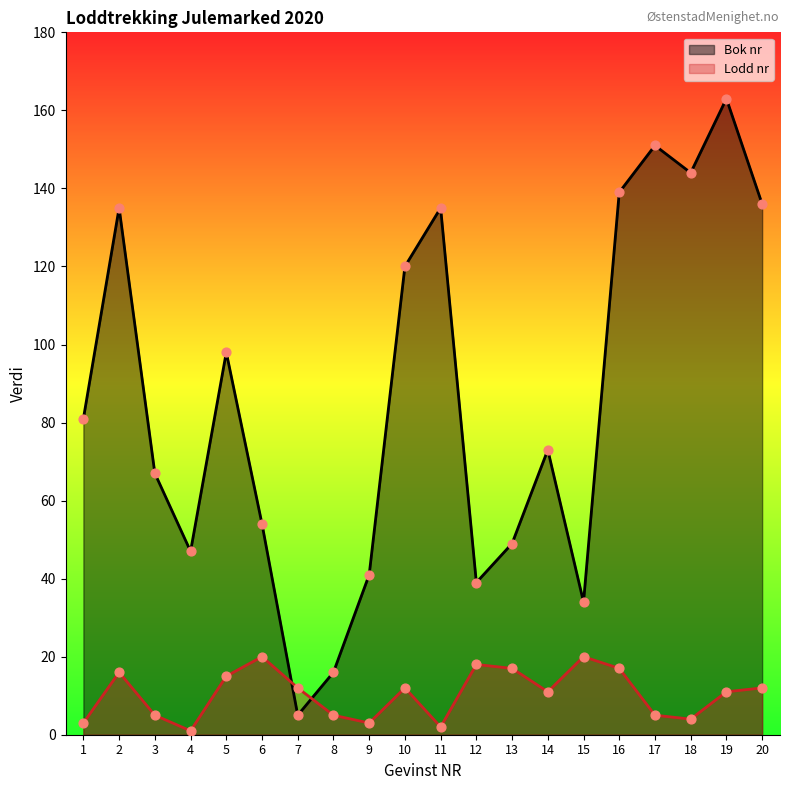

At which category is the sum across all series the highest?

19